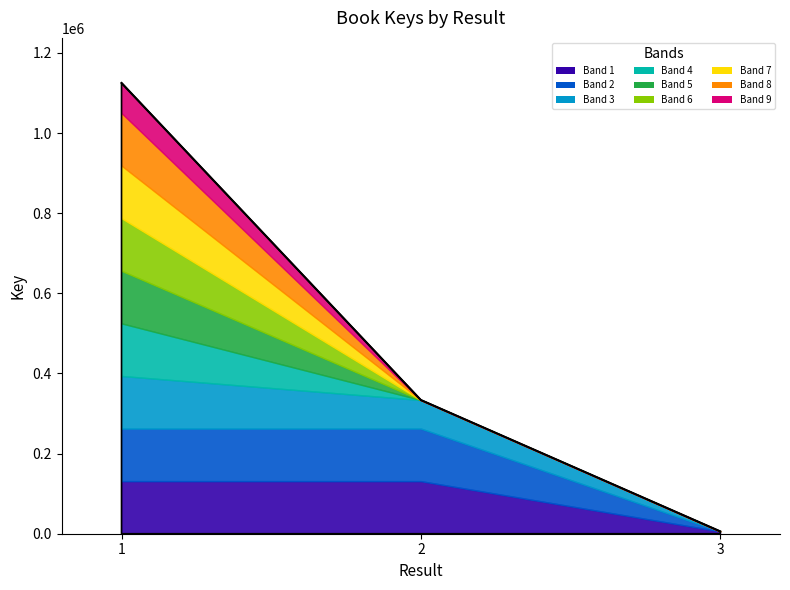

What is the sum of all values?

1464498